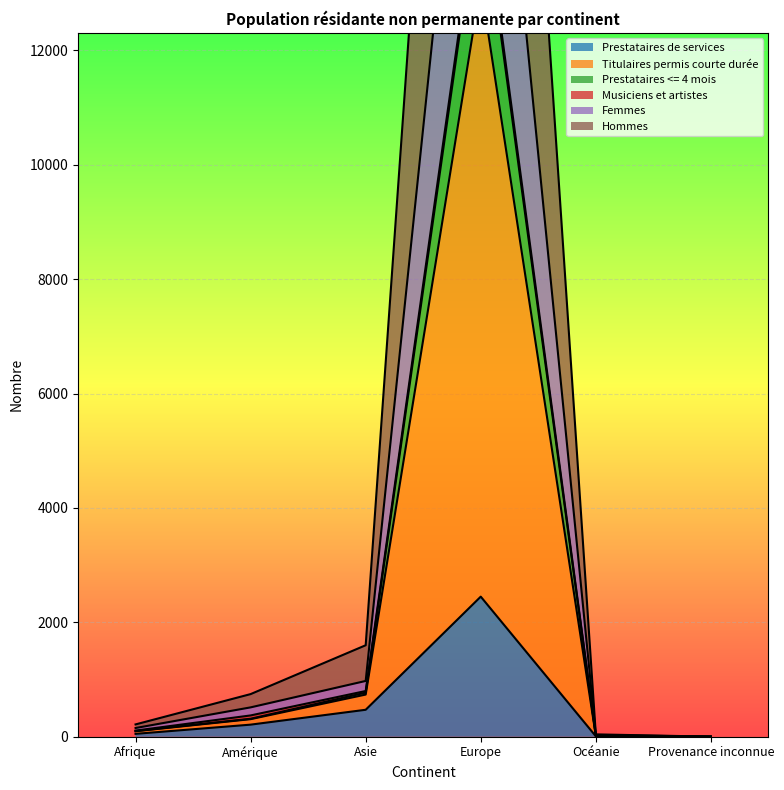

What is the maximum value for Femmes?

15032